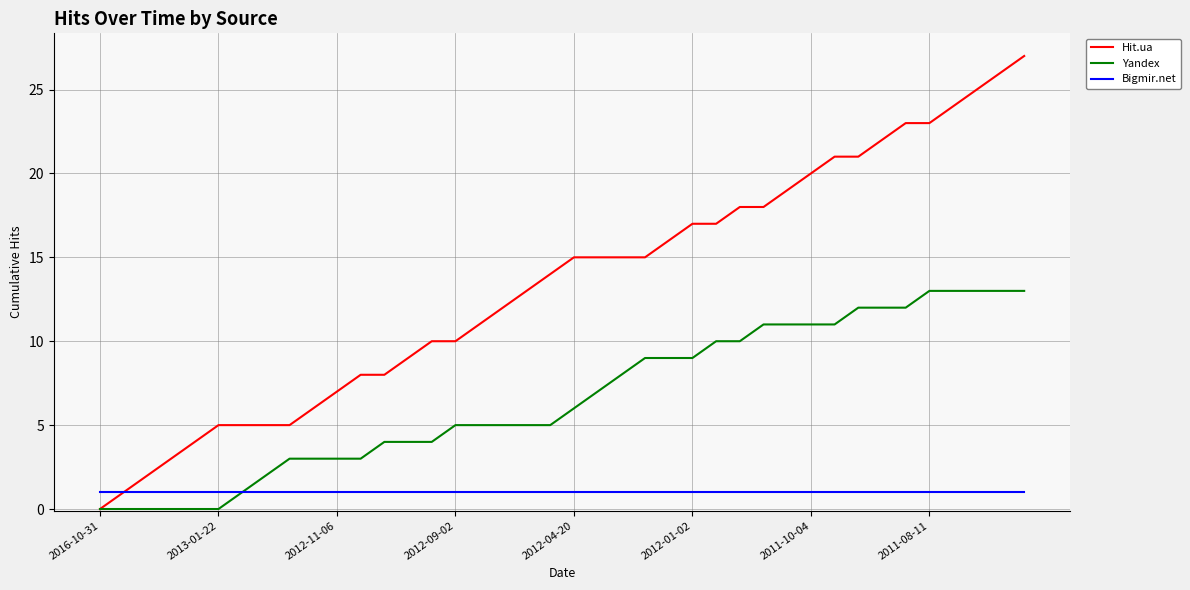

Which series has the largest total across all categories?

Hit.ua